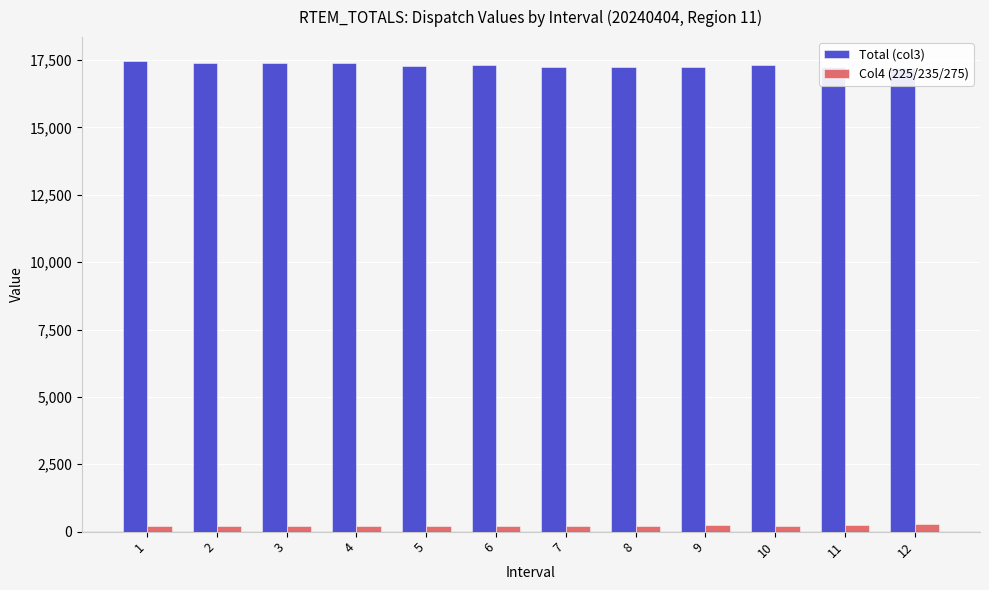

At how many categories does at least one series exceed 4293?

12